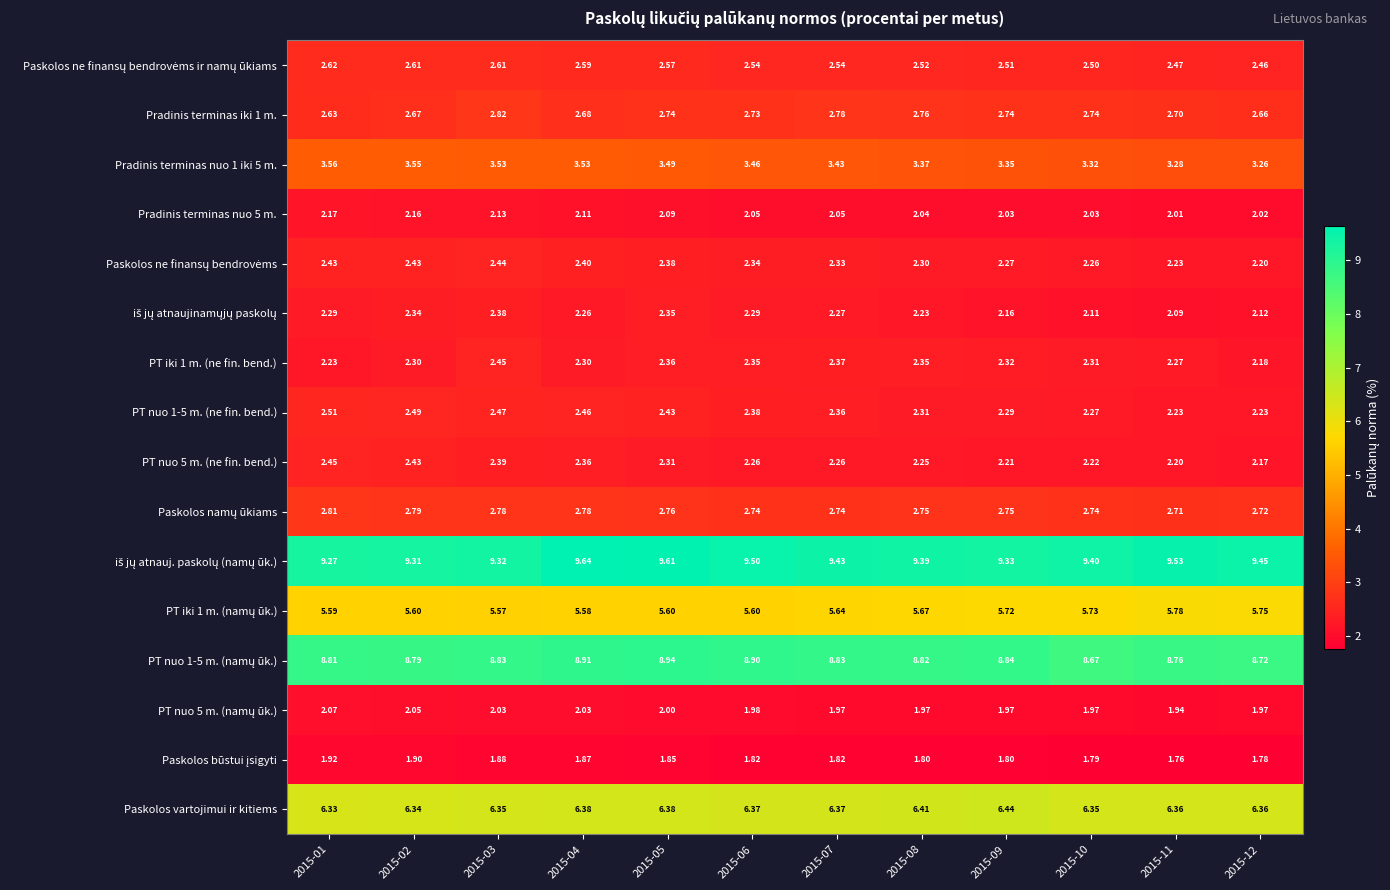

What is the total value across all series at 2015-03?

60.0